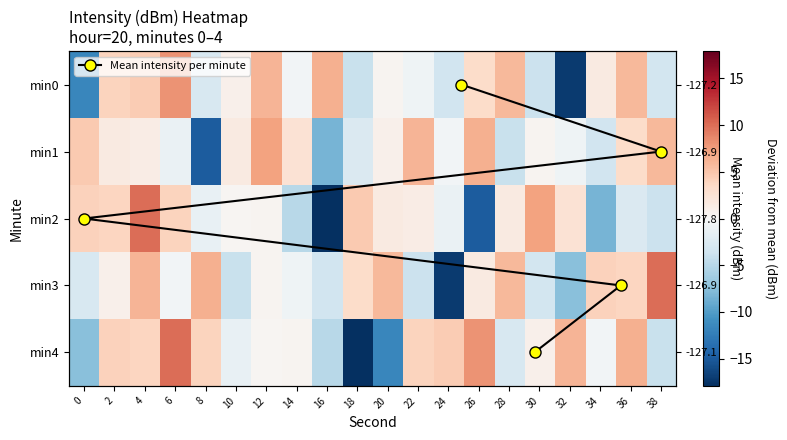

How many values in the 0 series exceed 0?

11